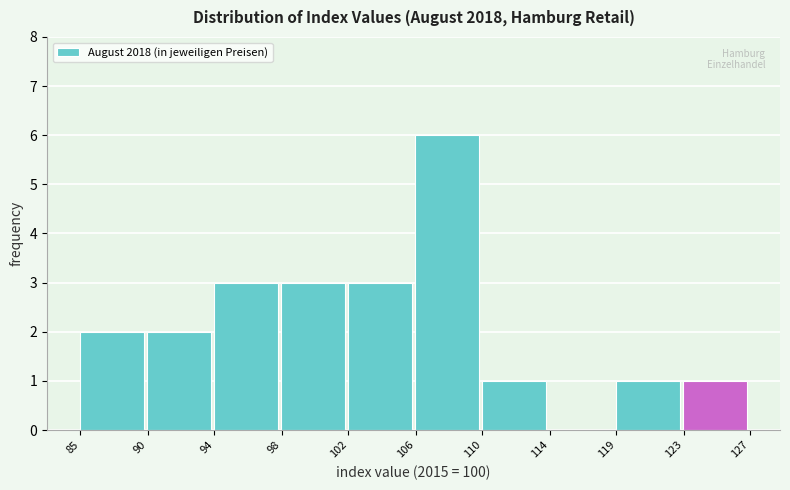

What is the maximum value shown in the chart?

6